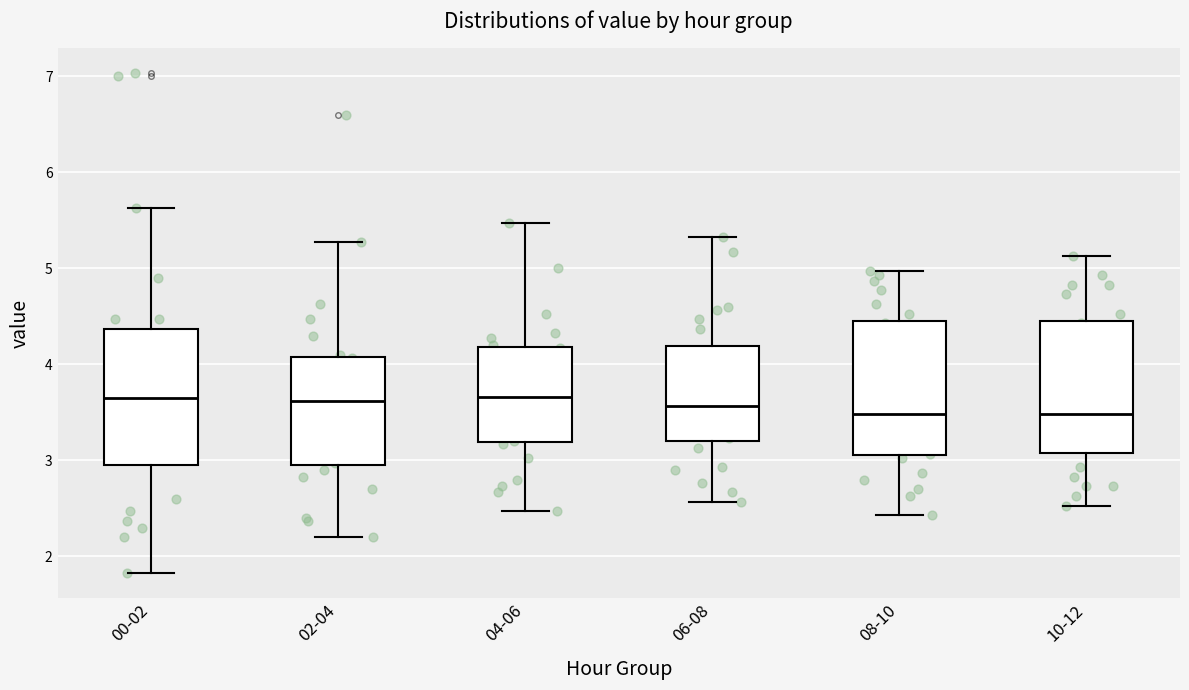

Reading left to right, read every box against the y-axis: the position of its median line, the range the box covers, and the ends of its whiskers. The values are not printed on the chart, so give them approximately, as read against the axis.

00-02: median 3.7, box 3.0 to 4.4, whiskers 1.8 to 5.6
02-04: median 3.6, box 3.0 to 4.1, whiskers 2.2 to 5.3
04-06: median 3.7, box 3.2 to 4.2, whiskers 2.5 to 5.5
06-08: median 3.6, box 3.2 to 4.2, whiskers 2.6 to 5.3
08-10: median 3.5, box 3.1 to 4.5, whiskers 2.4 to 5.0
10-12: median 3.5, box 3.1 to 4.5, whiskers 2.5 to 5.1